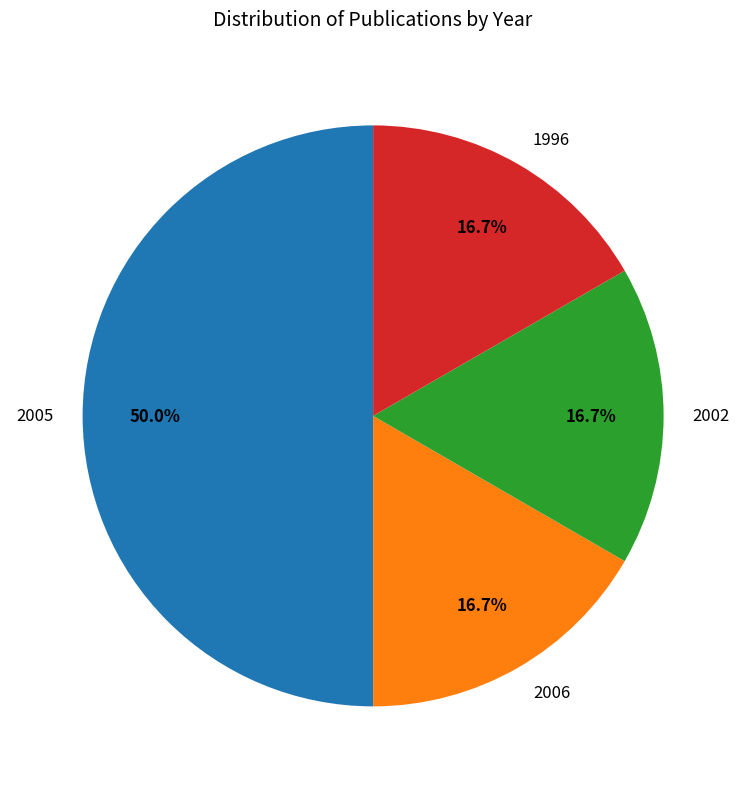

Approximately how many times larger is the value at 1996 compared to 2006?

1.0